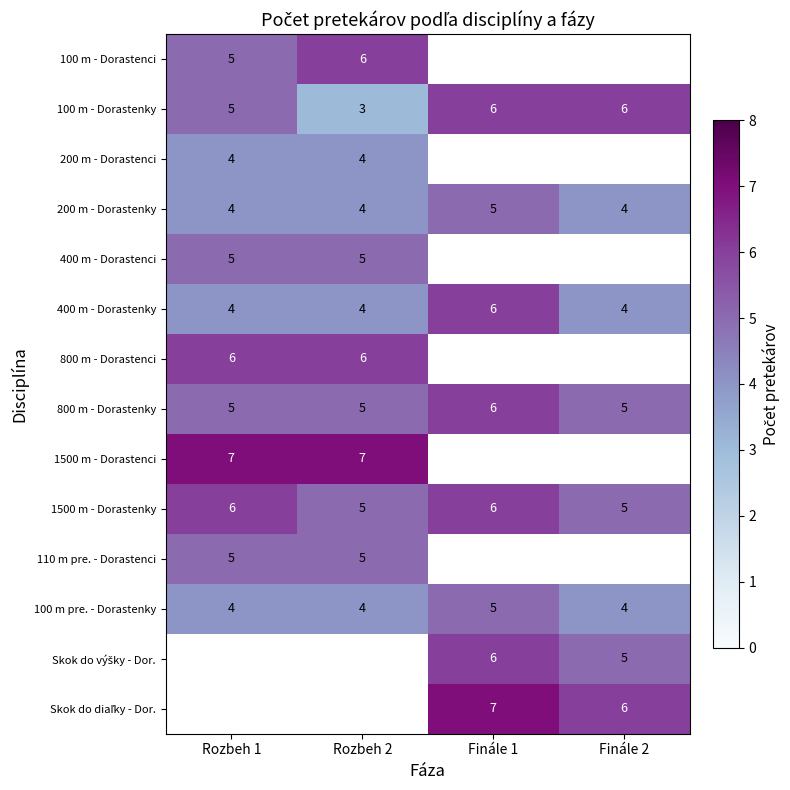

True or false: 100 m pre. - Dorastenky has a value of 4 at Finále 2.

True